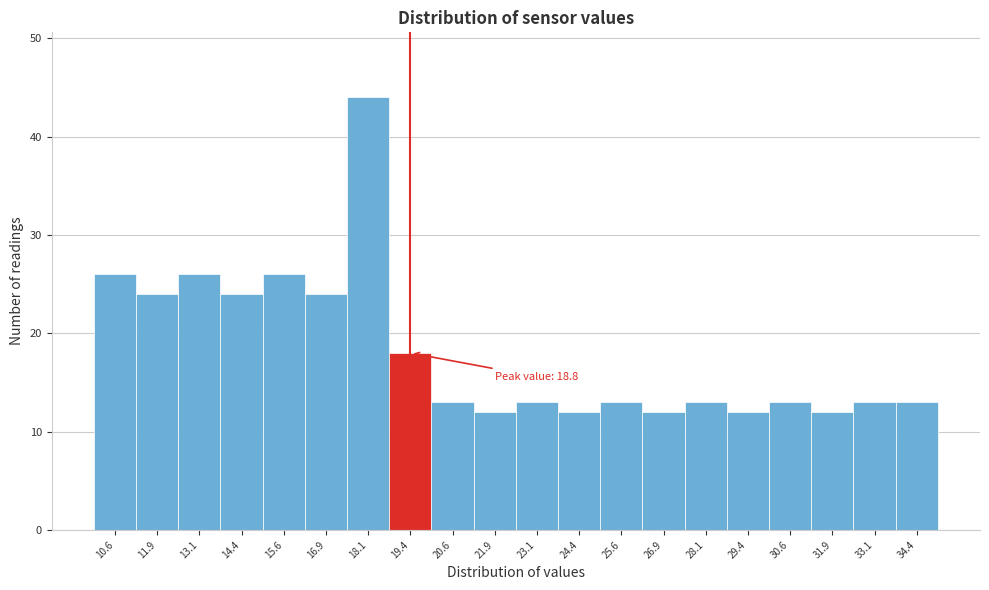

Over which range of the x-axis is the bar tallest?

17.50 to 18.75